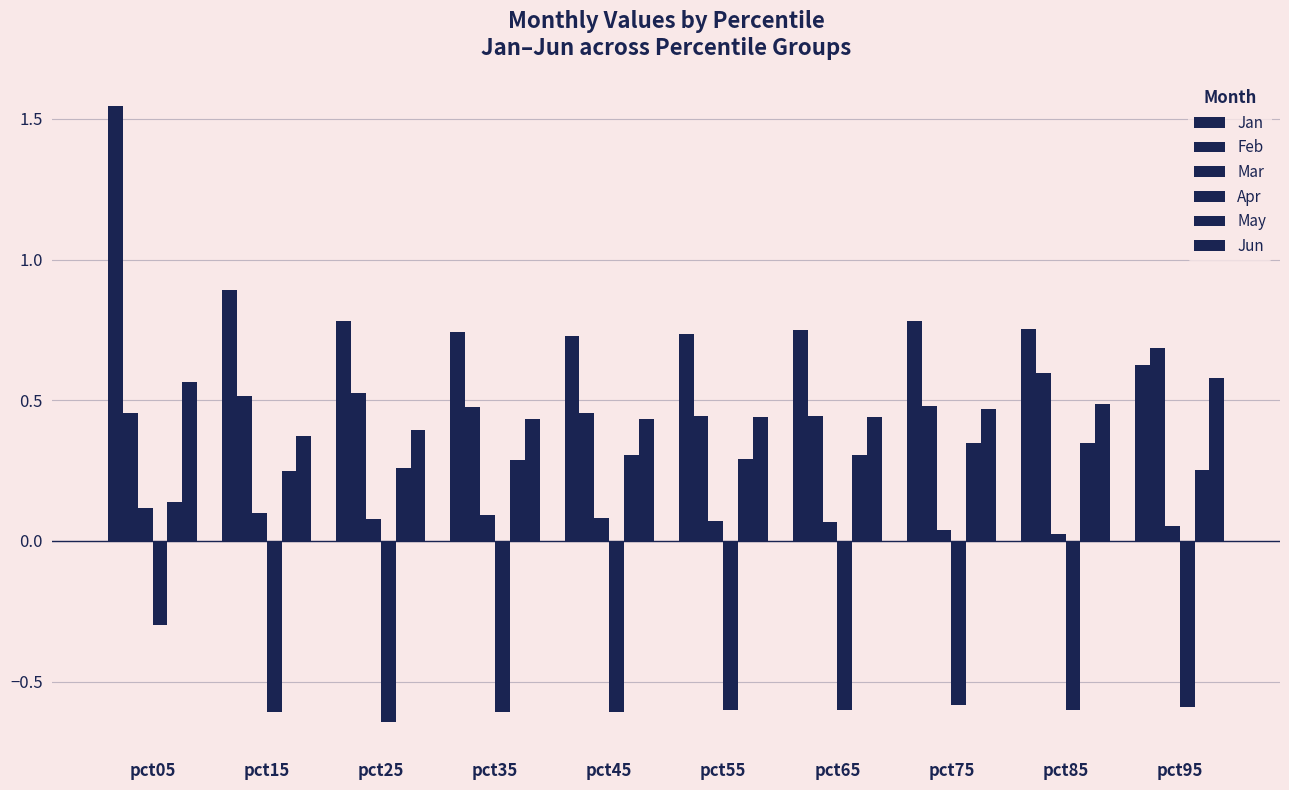

How many bars are there in total?

60